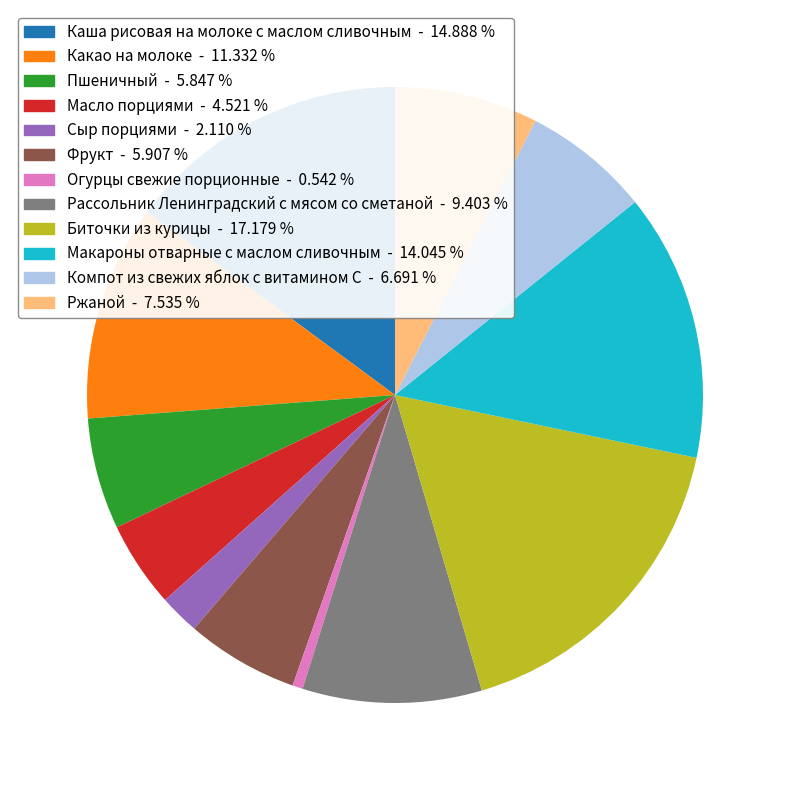

Which slice is the largest?

Биточки из курицы